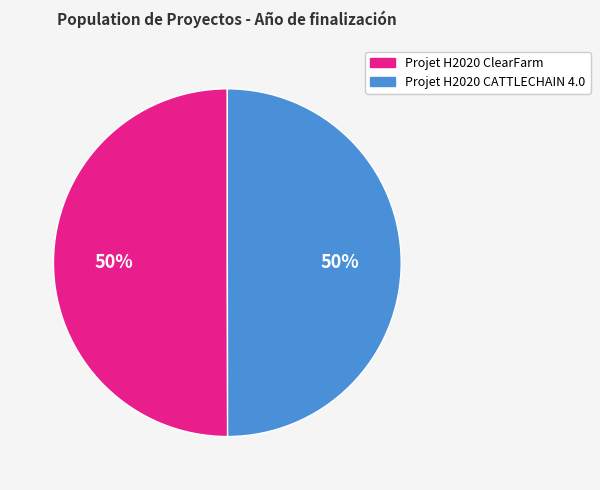

Combined, do Projet H2020 ClearFarm and Projet H2020 CATTLECHAIN 4.0 account for over 50%?

Yes